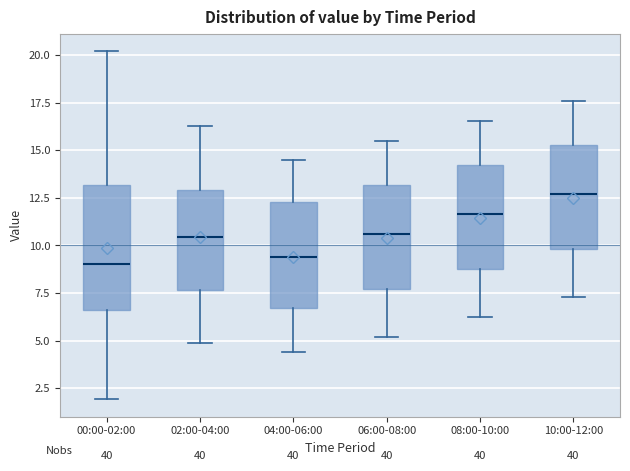

Which box is the tallest, from its lower edge to its upper edge?

00:00-02:00